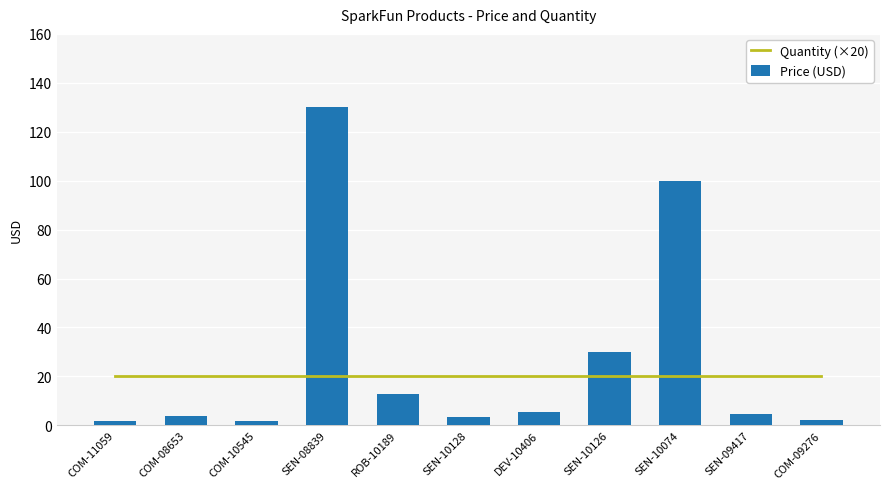

Which has a higher value, SEN-10074 or COM-08653?

SEN-10074